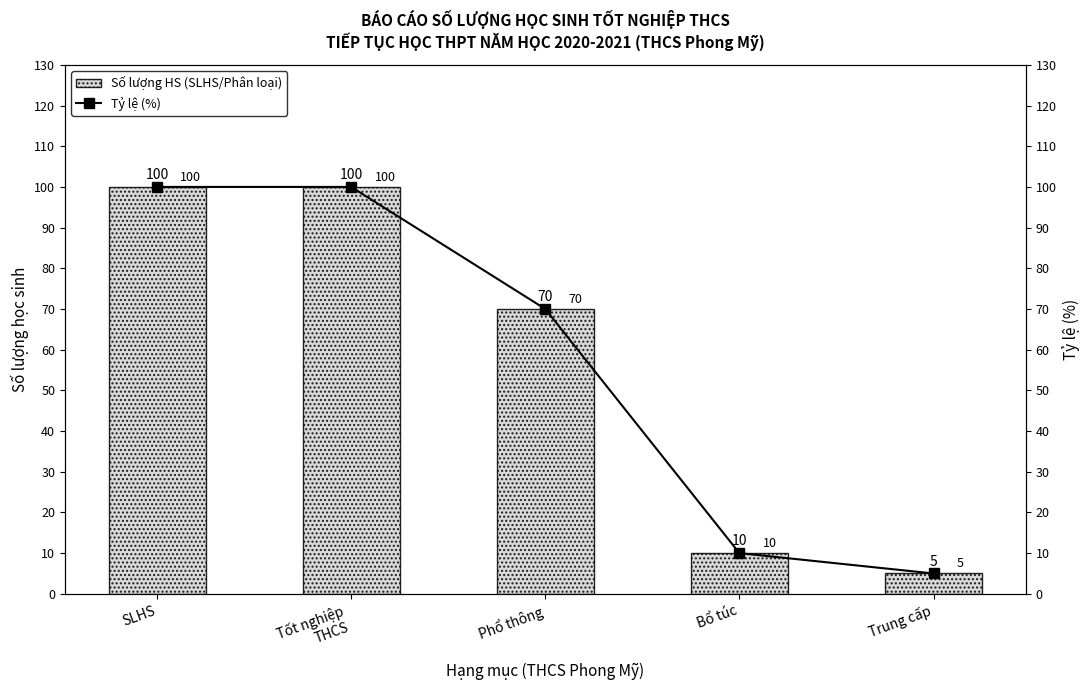

At which label does Tỷ lệ (%) first exceed 70?

SLHS